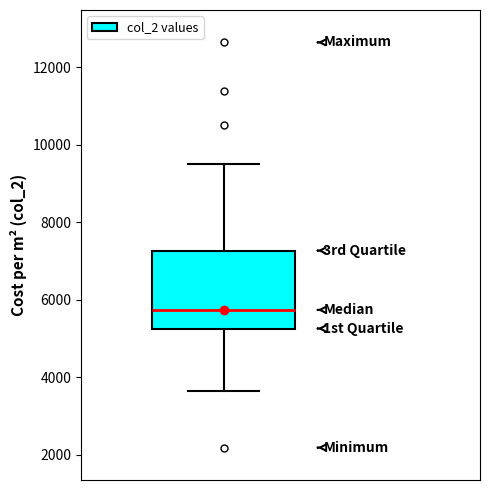

Where does the median line of the box sit on the y-axis? The values are not printed on the chart, so give them approximately, as read against the axis.

5800